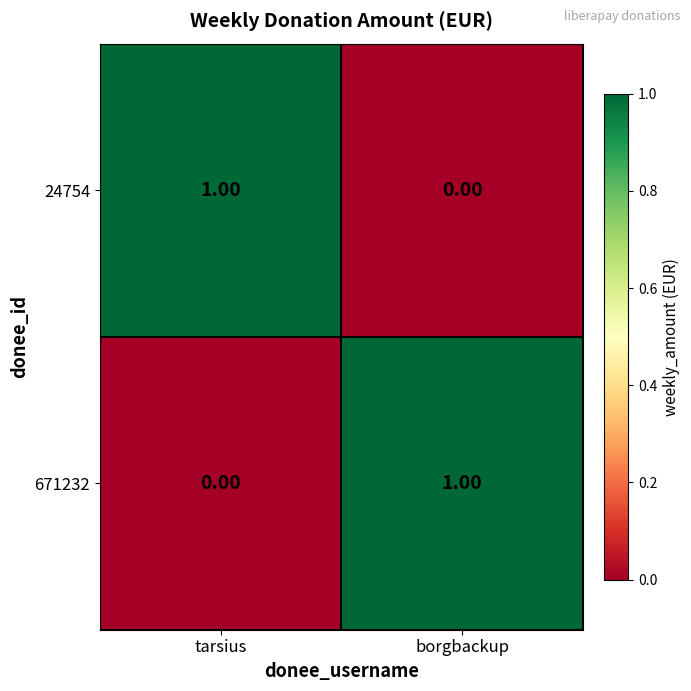

Rank the series at tarsius from lowest to highest value.

671232, 24754